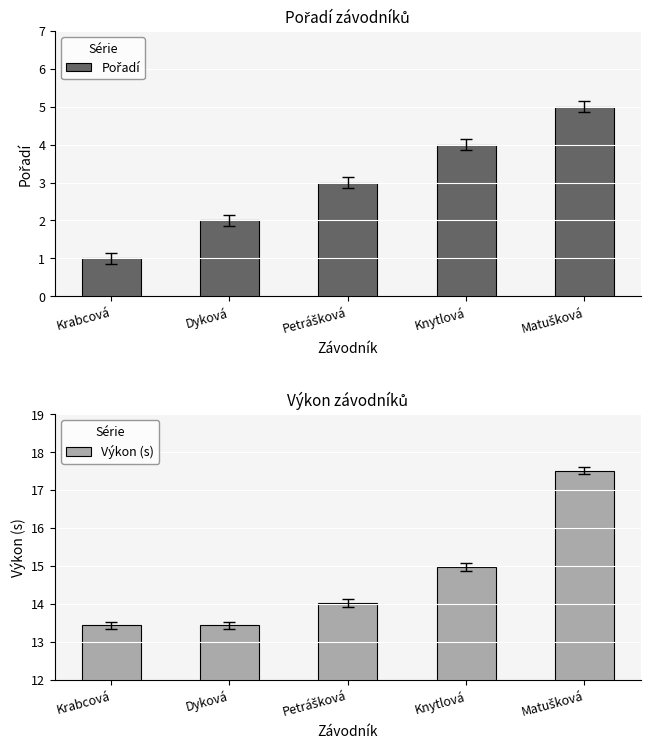

How many values in the Výkon (s) series are below 14?

2